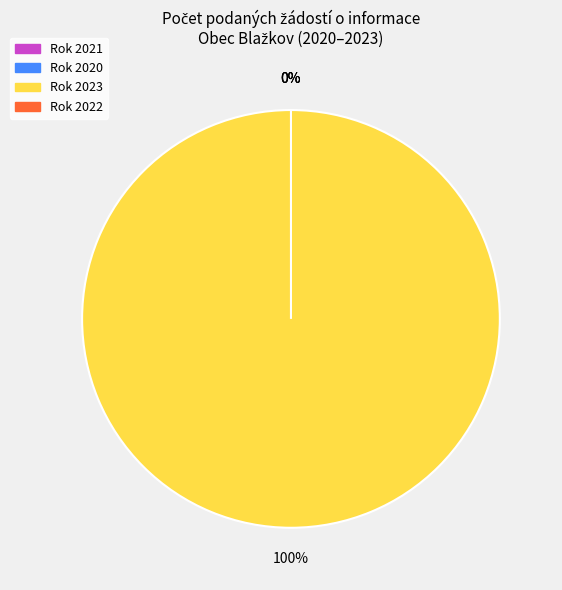

To the nearest percent, what portion does 2023 represent?

100%